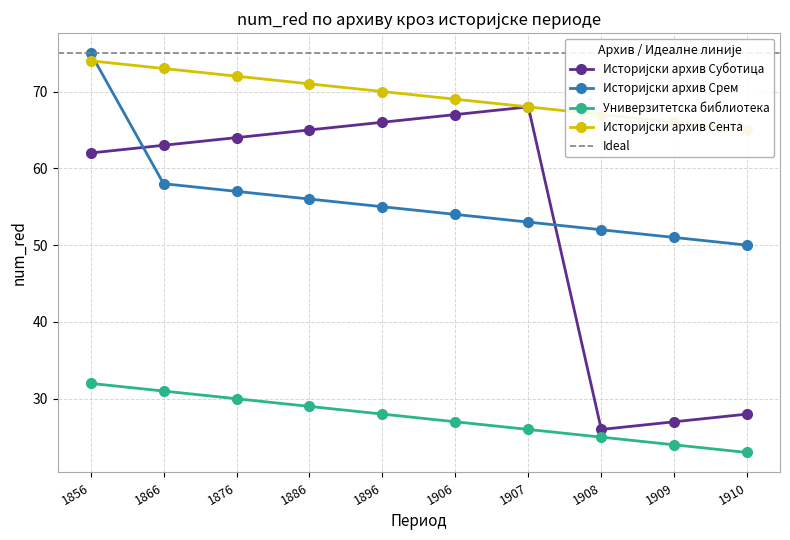

At which label does Универзитетска библиотека reach its peak?

1856